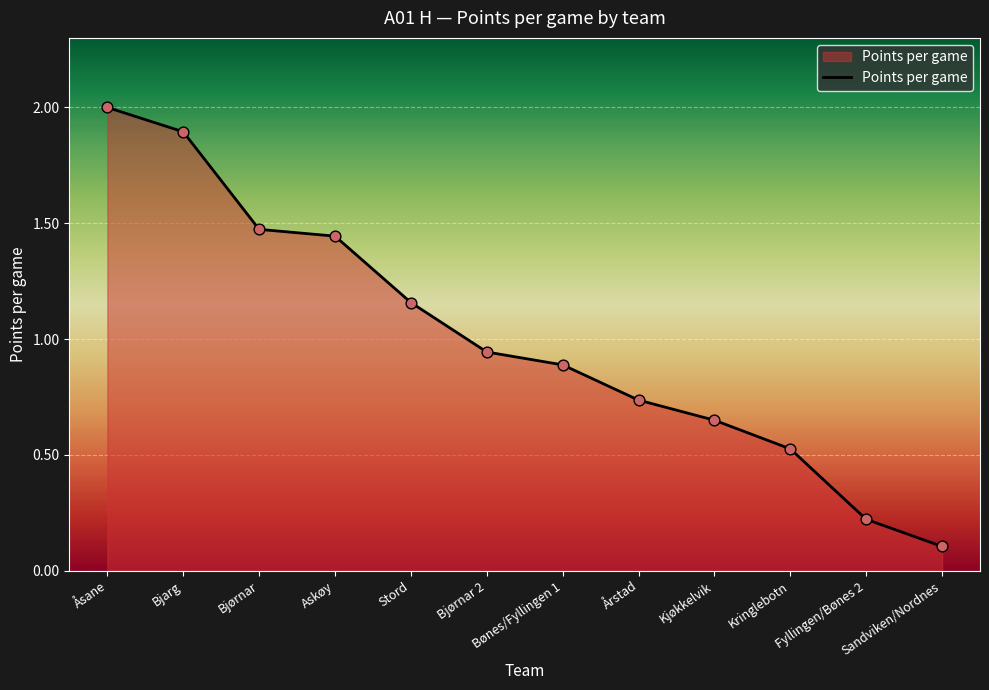

Between Kringlebotn and Årstad, which is larger?

Årstad